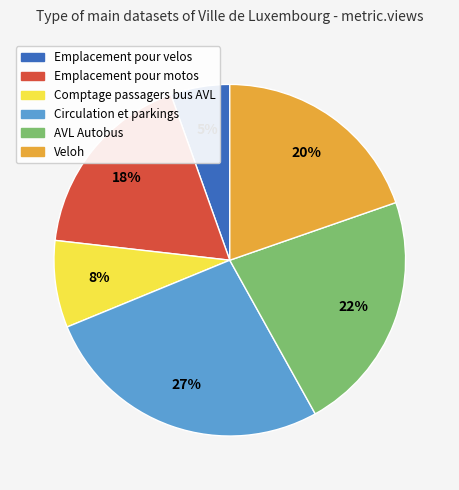

Does any single category account for the majority?

No